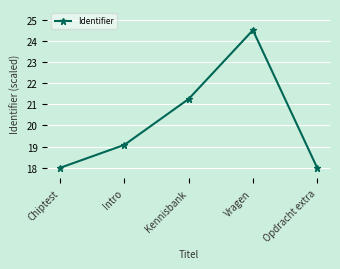

At which label does the data first exceed 19?

Intro